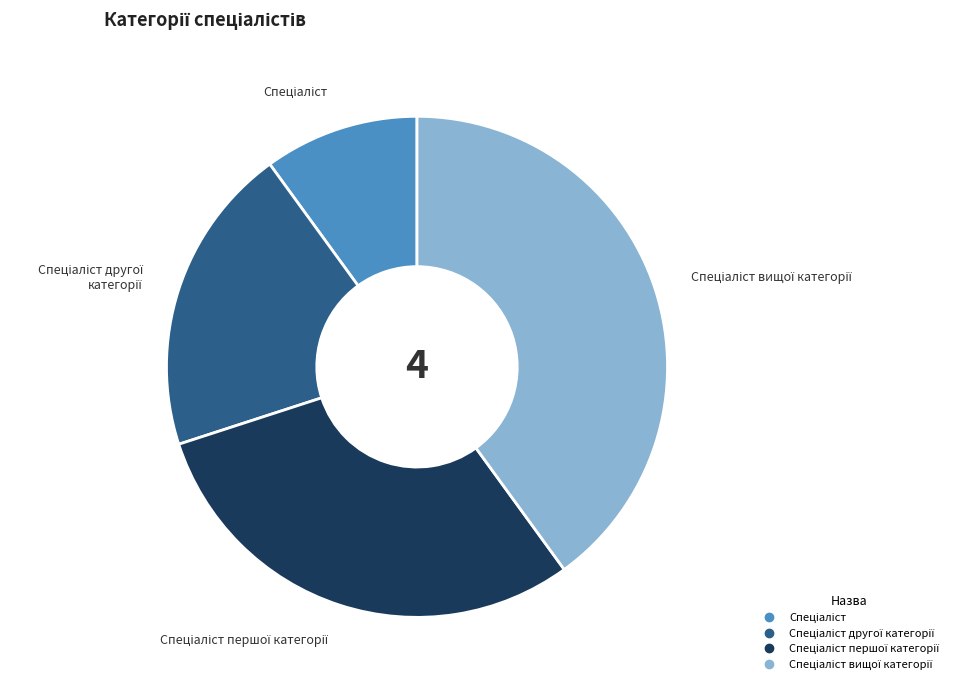

Does any single category account for the majority?

No